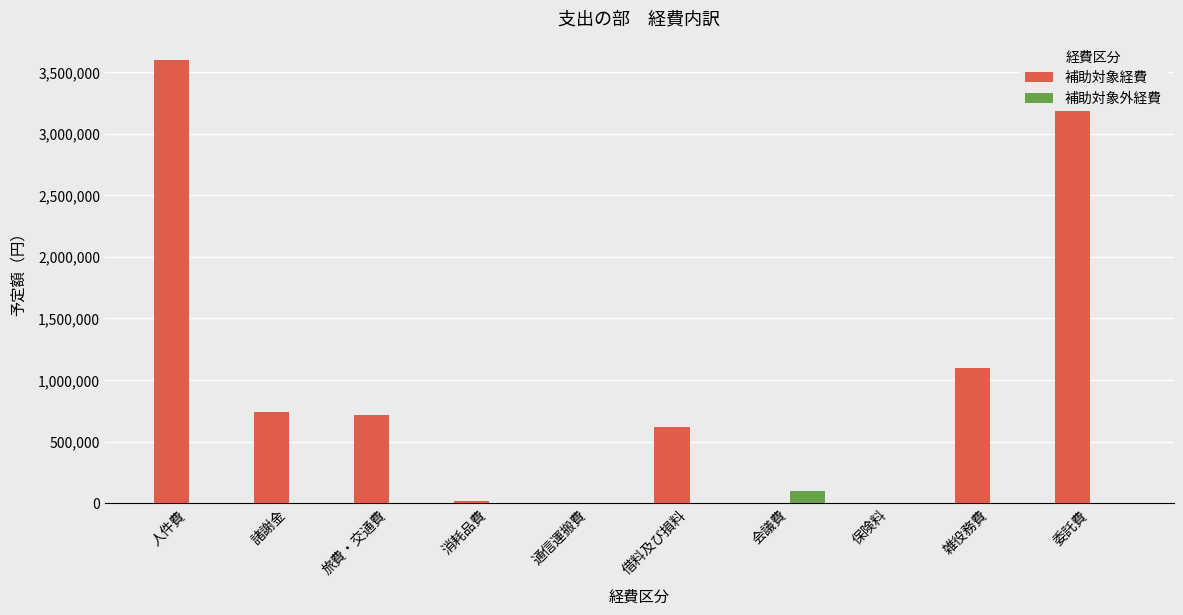

The 補助対象経費 series shows 283547 at 旅費・交通費. True or false?

False